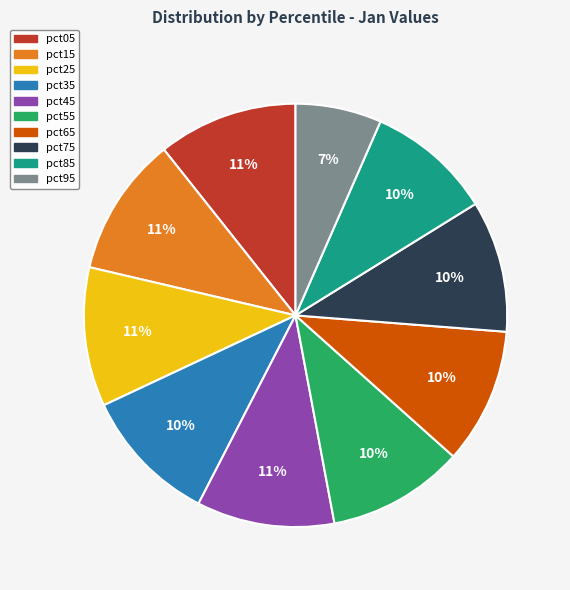

To the nearest percent, what is the difference between the largest and smallest slice percentages?

4%